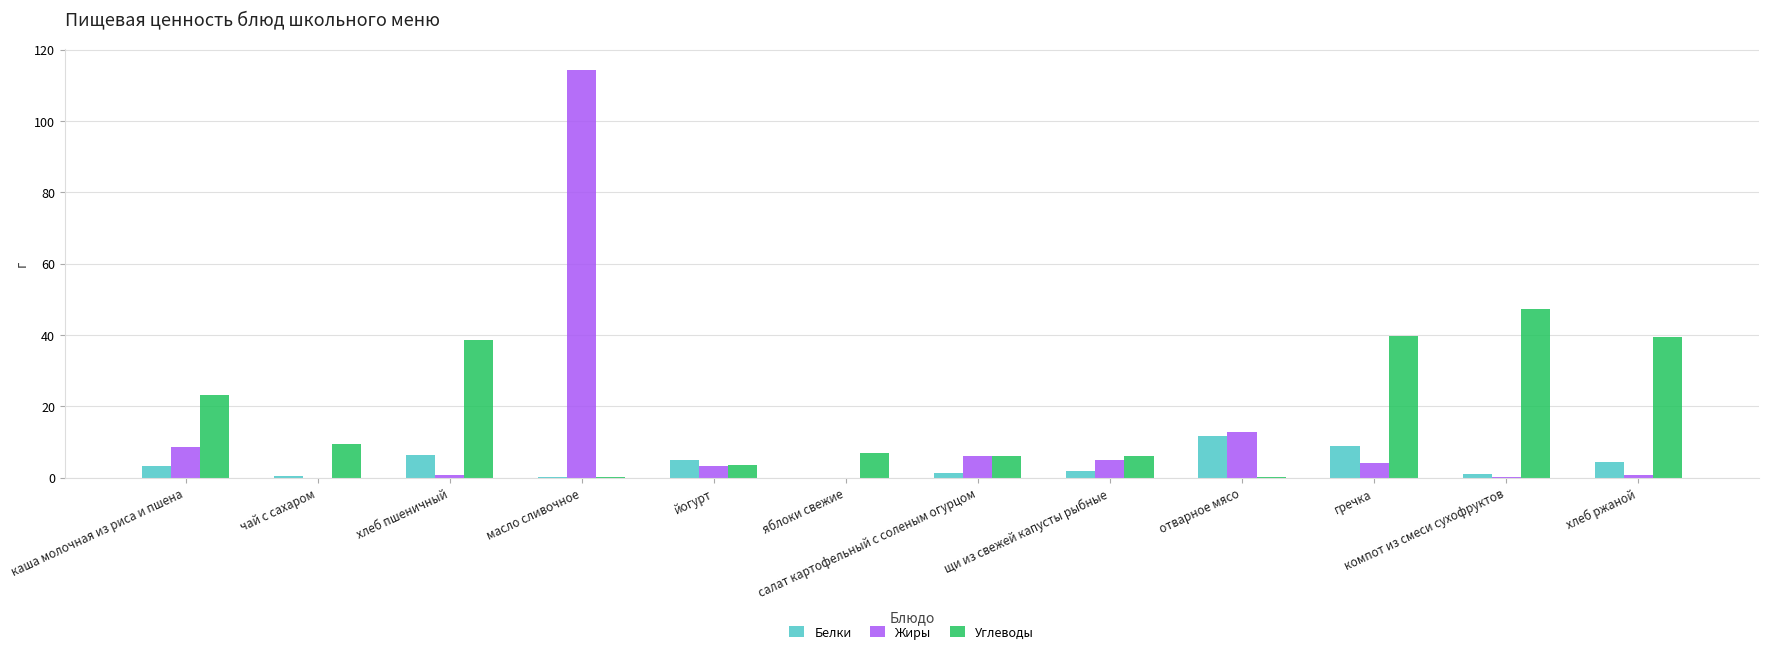

The value of Белки at йогурт is 5.0. True or false?

True